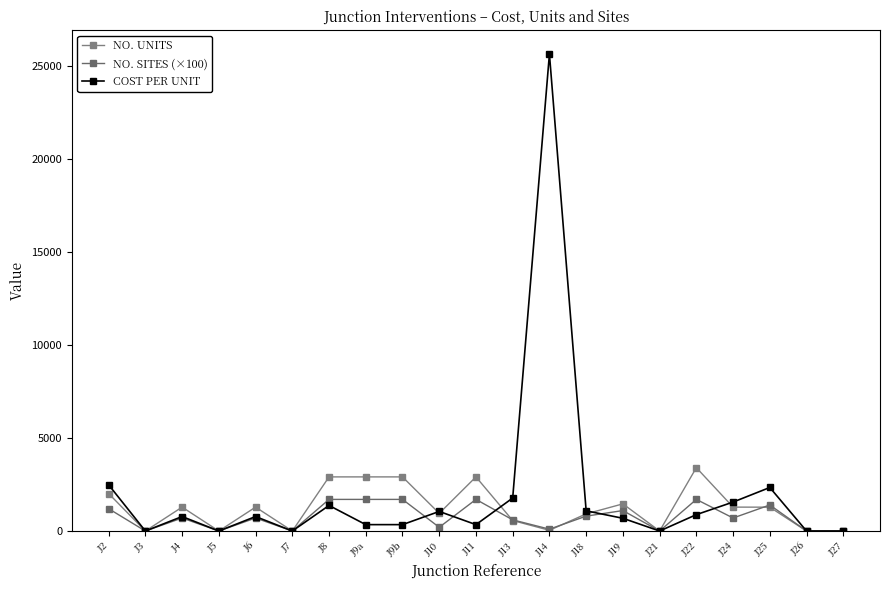

At J13, list the series in order from smallest to largest.

NO. UNITS, NO. SITES (×100), COST PER UNIT